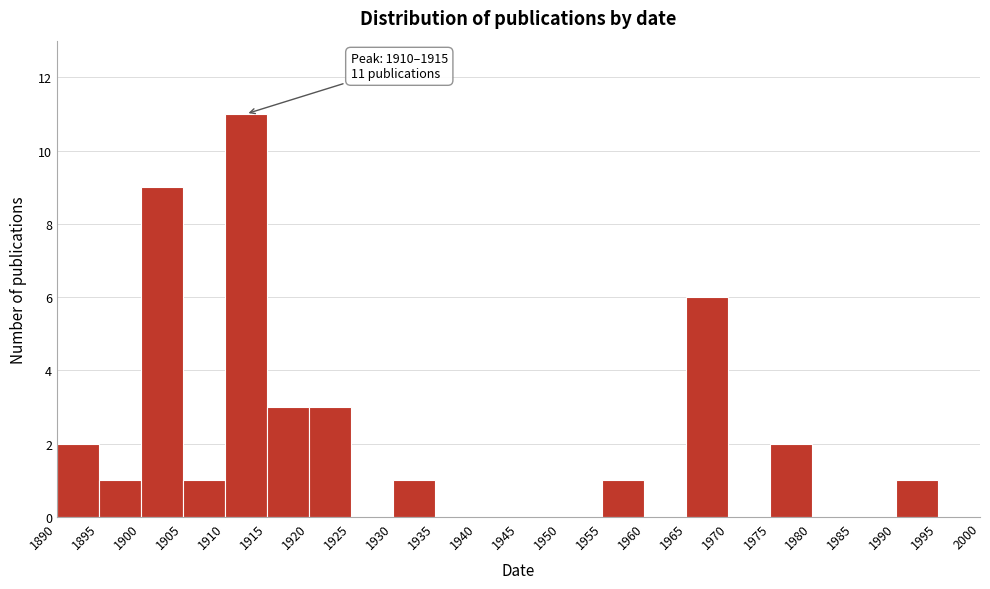

Over which range of the x-axis is the bar tallest?

1910 to 1915